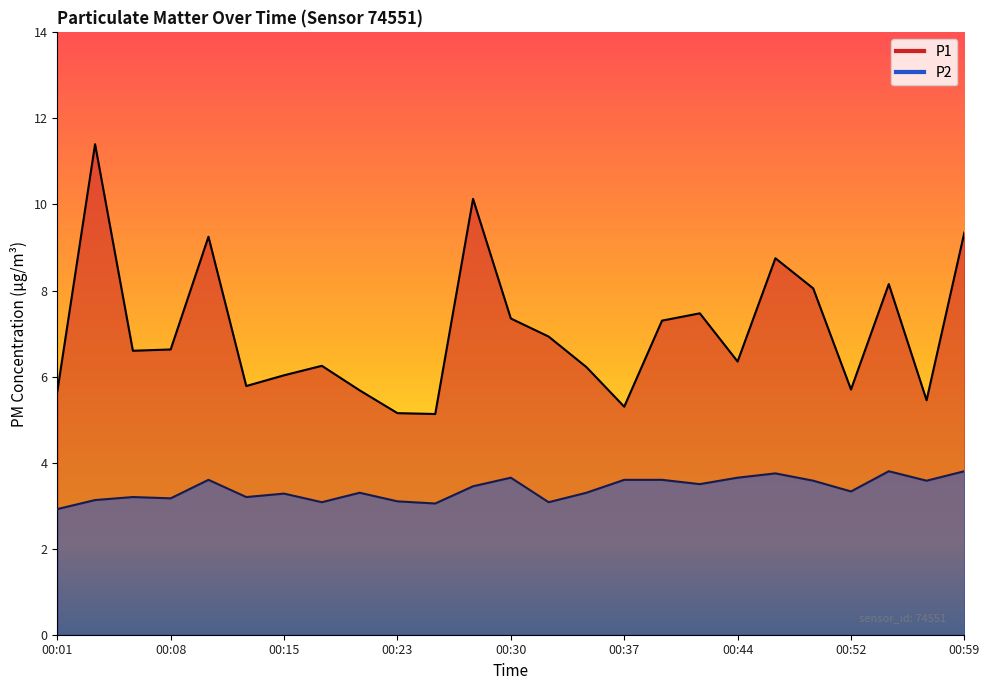

Rank the categories by P1 value from highest to lowest.

00:03, 00:27, 00:59, 00:10, 00:47, 00:54, 00:49, 00:42, 00:30, 00:40, 00:32, 00:08, 00:05, 00:44, 00:18, 00:35, 00:15, 00:13, 00:52, 00:20, 00:01, 00:57, 00:37, 00:23, 00:25